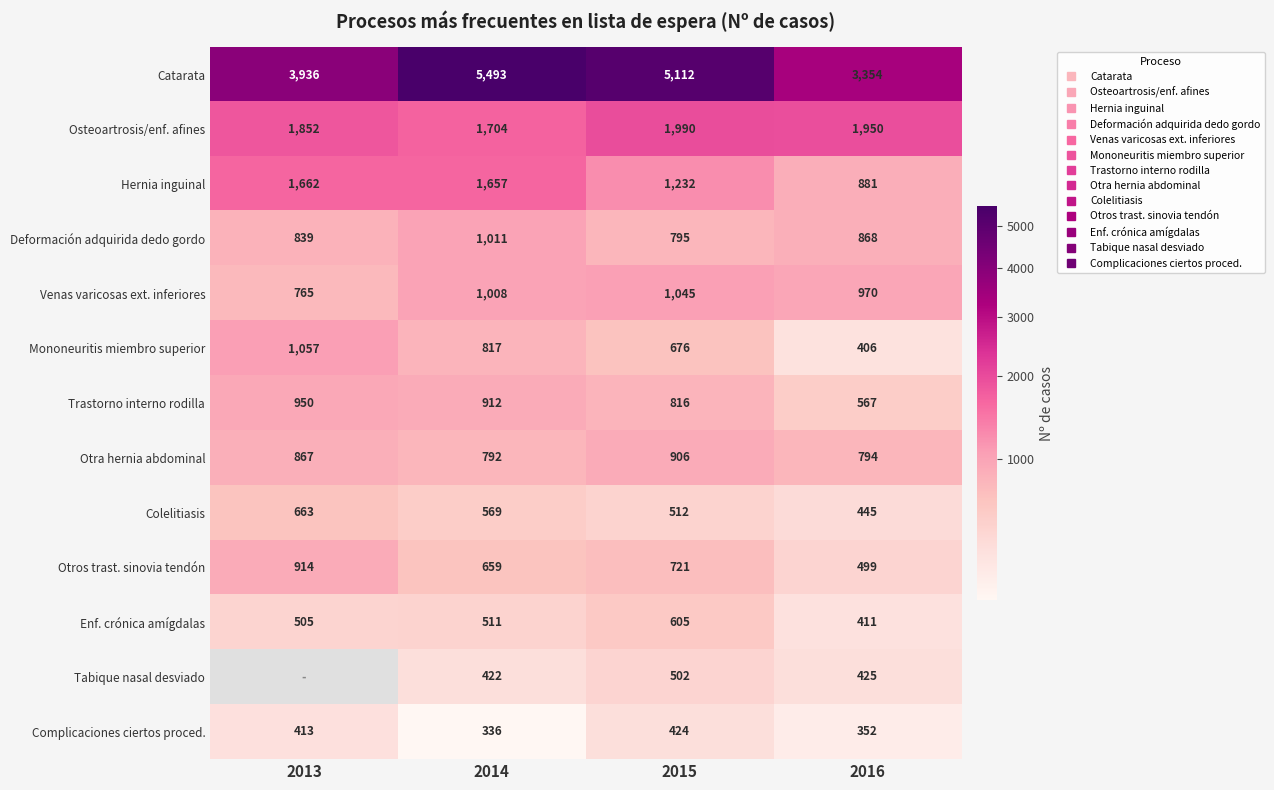

What is the average value of the Catarata series?

4473.8